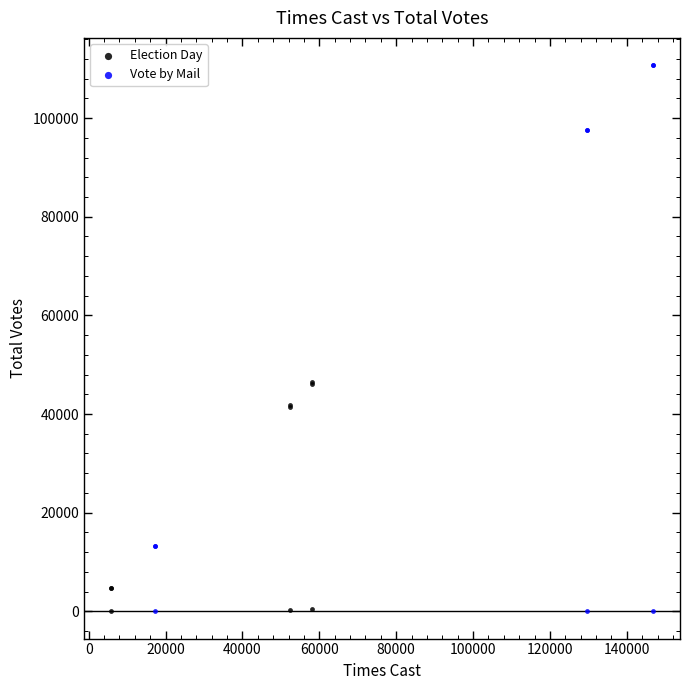

Which series contains the highest Y value?

Vote by Mail